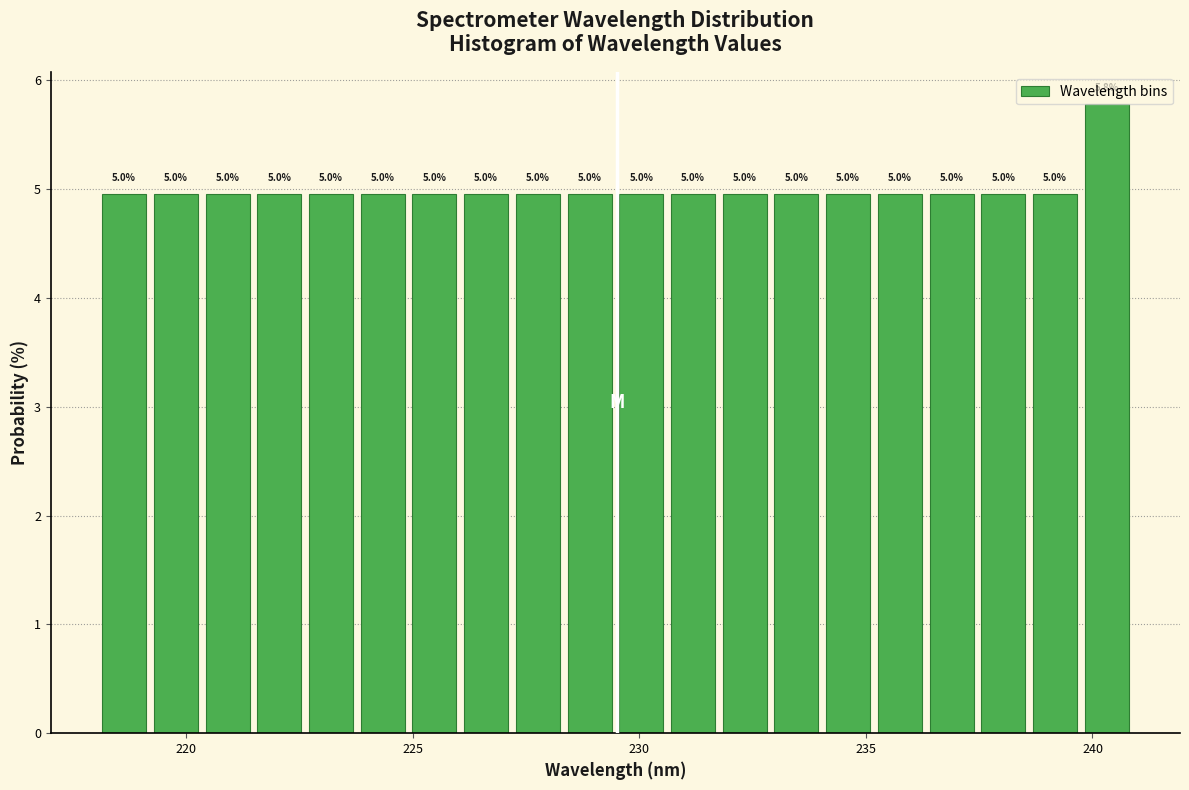

Around what value on the x-axis is the tallest bar? Give the approximate position of its centre, as read against the axis.

240.5